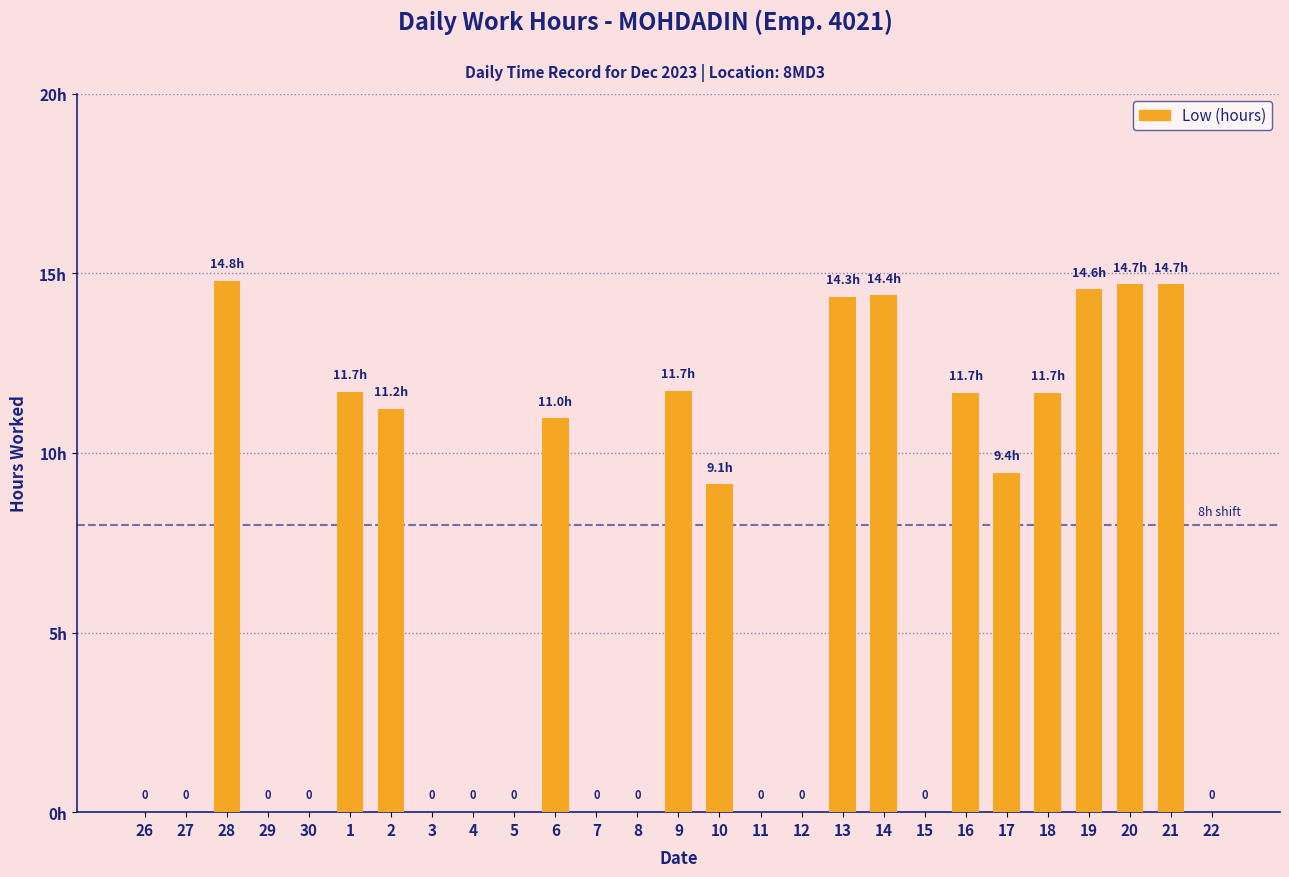

What is the sum of the values at 21 and 18?

26.4